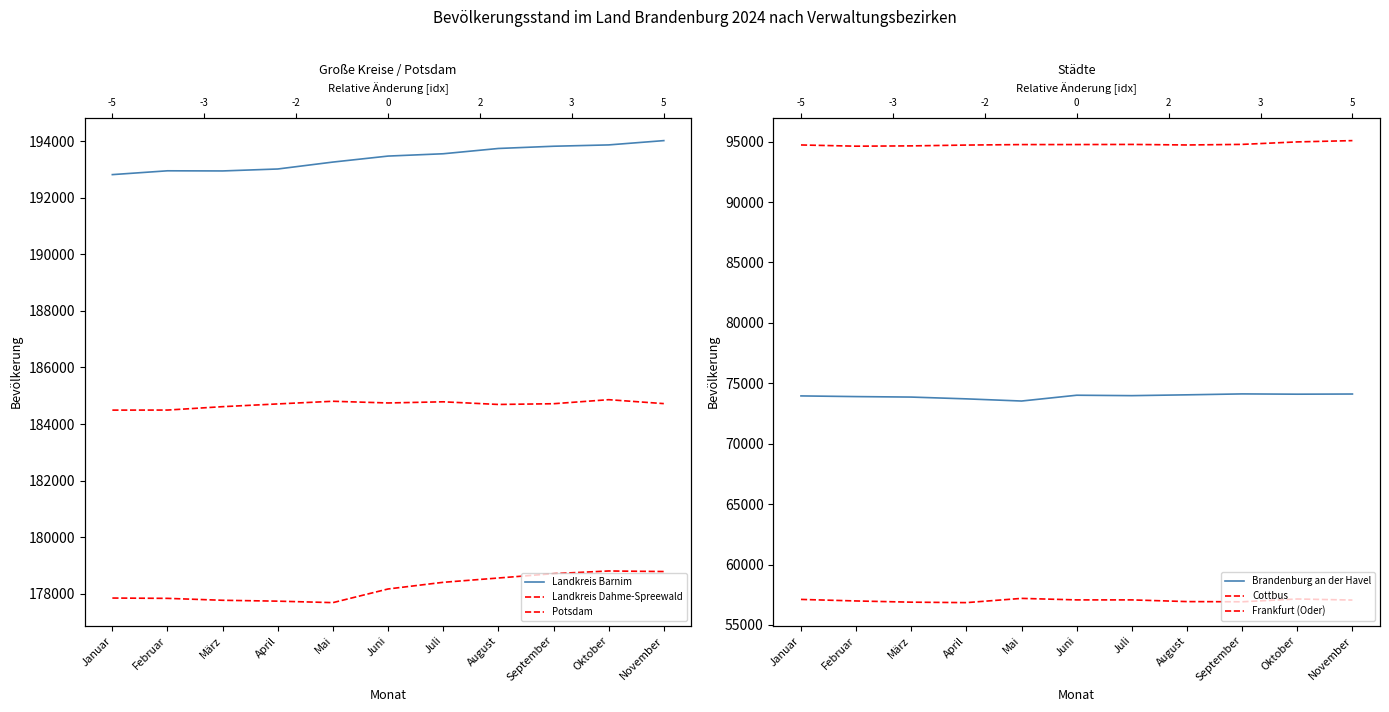

True or false: Landkreis Barnim has more than 2 interior local peaks.

False